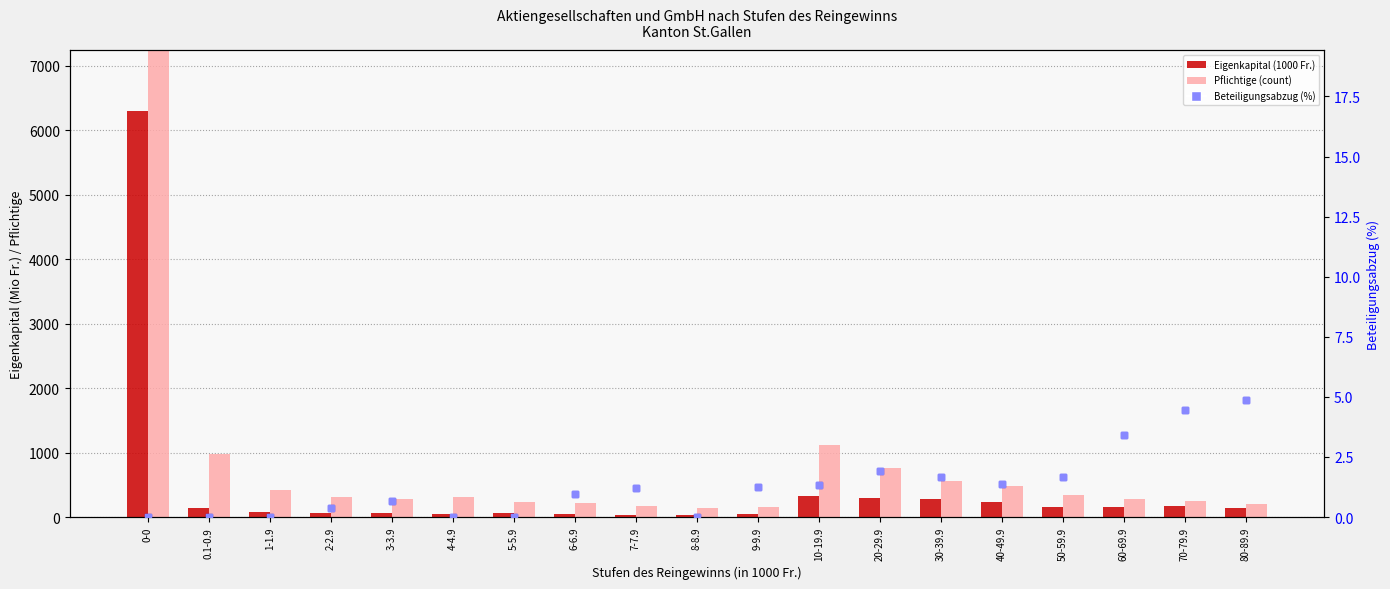

Which series has the largest Y range (max minus min)?

Pflichtige (count)